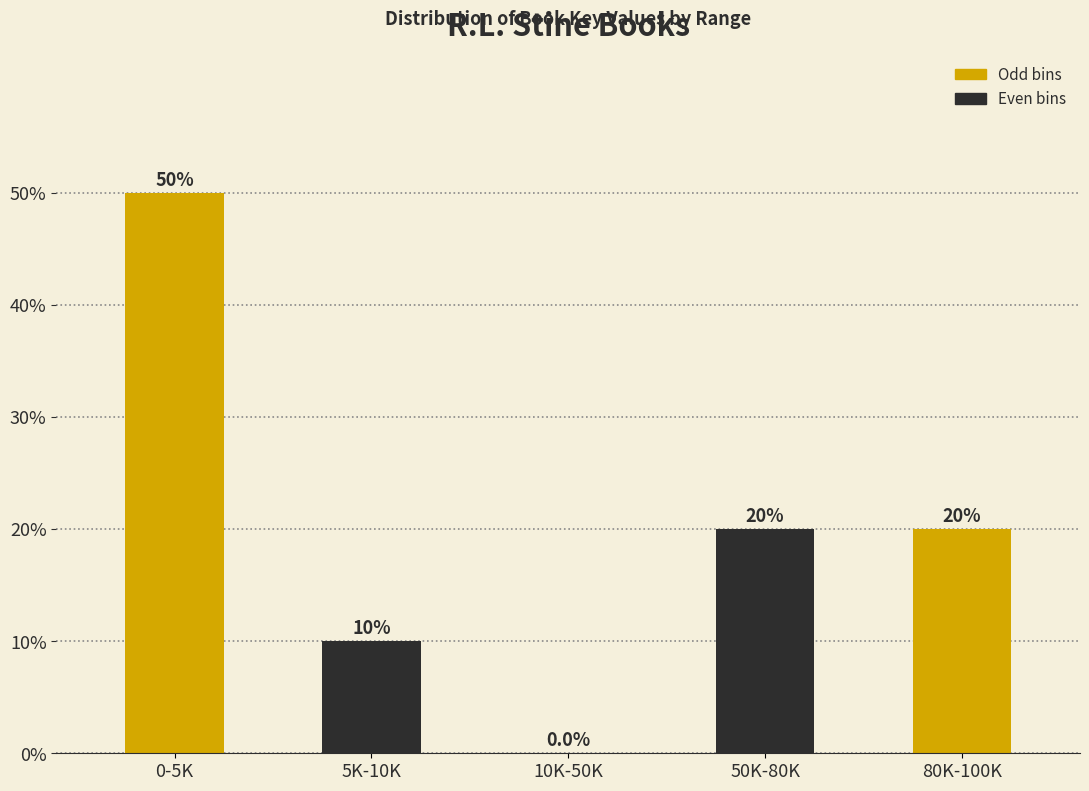

Reading left to right, list all the values displayed in this chart.

0-5K=50	5K-10K=10	10K-50K=0	50K-80K=20	80K-100K=20